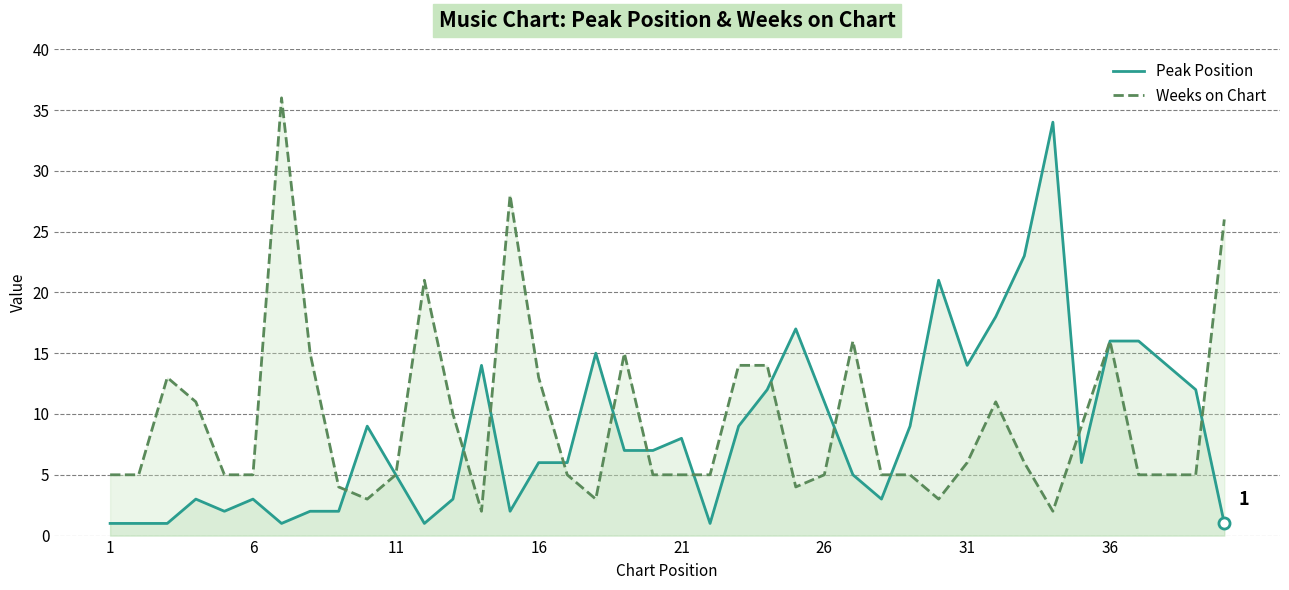

At which category does the chart reach its minimum across all series?

1